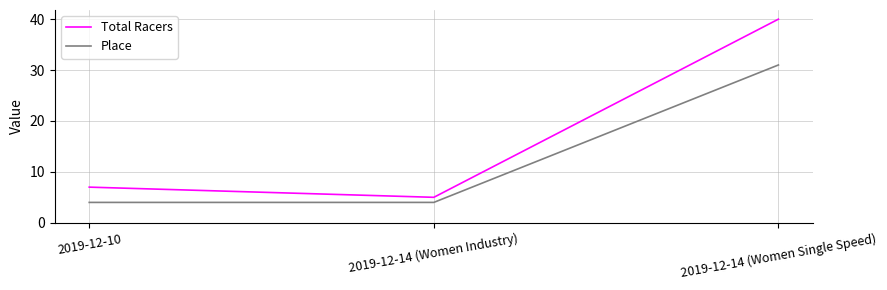

Reading right to left, extract all data points from this chart.

Total Racers: 40	5	7
Place: 31	4	4